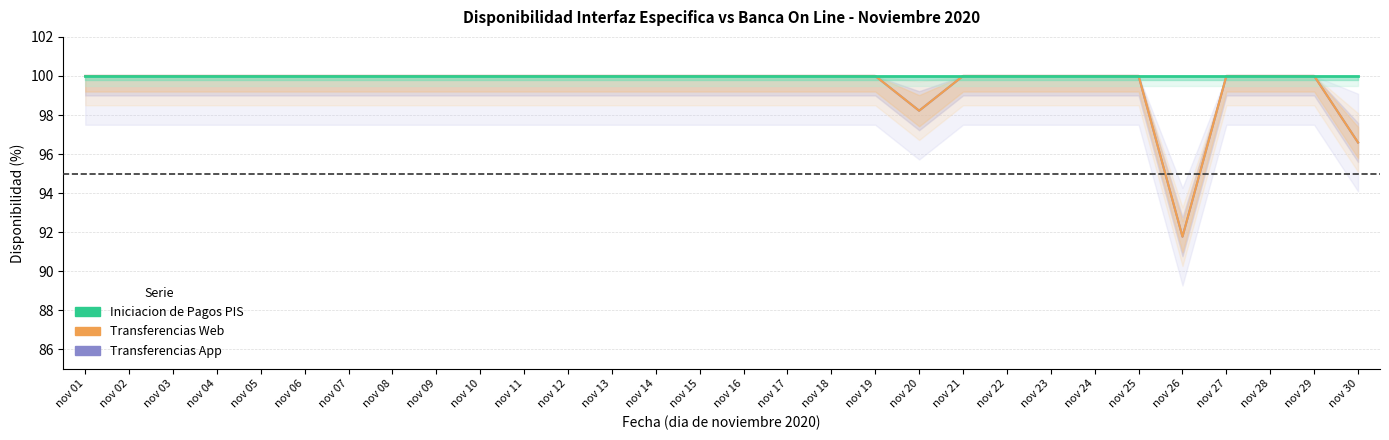

Which category has the lowest value in the Iniciacion de Pagos PIS series?

nov 01